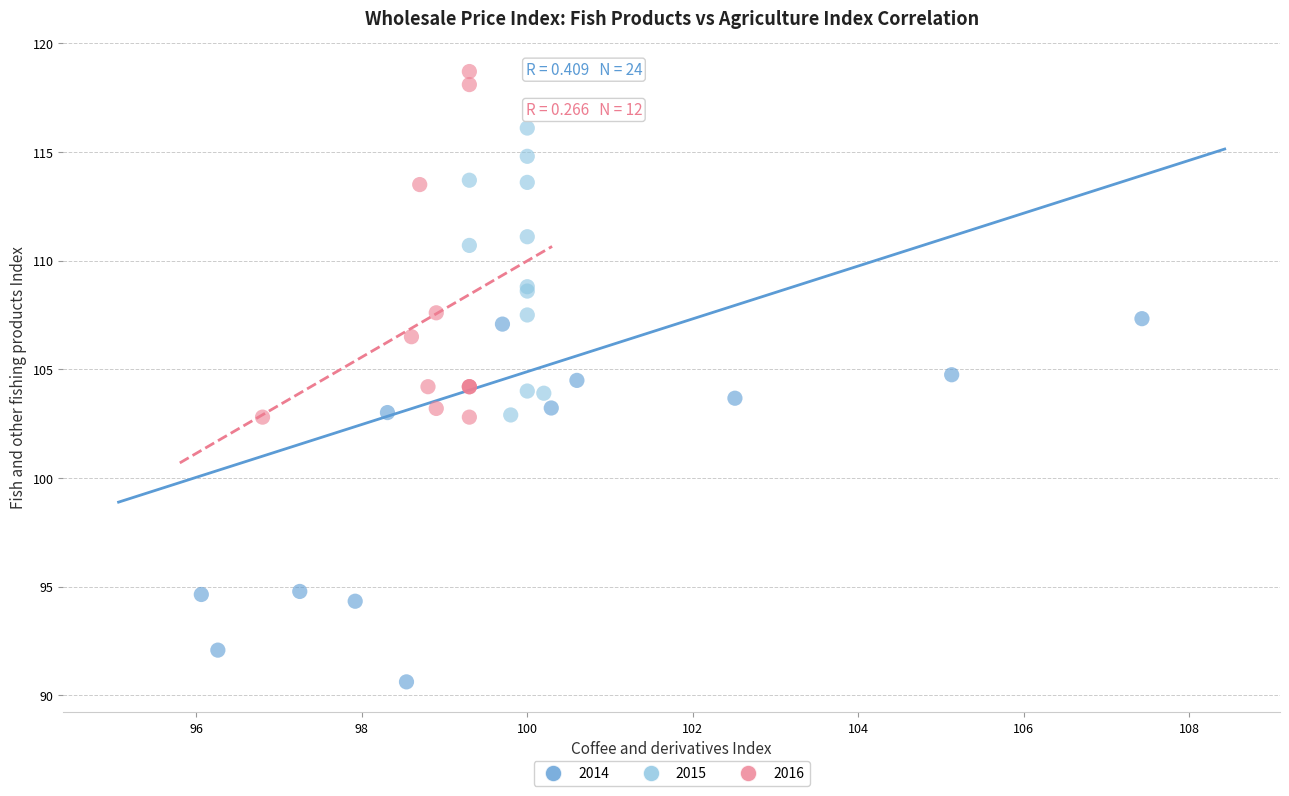

Which series contains the lowest Y value?

2014